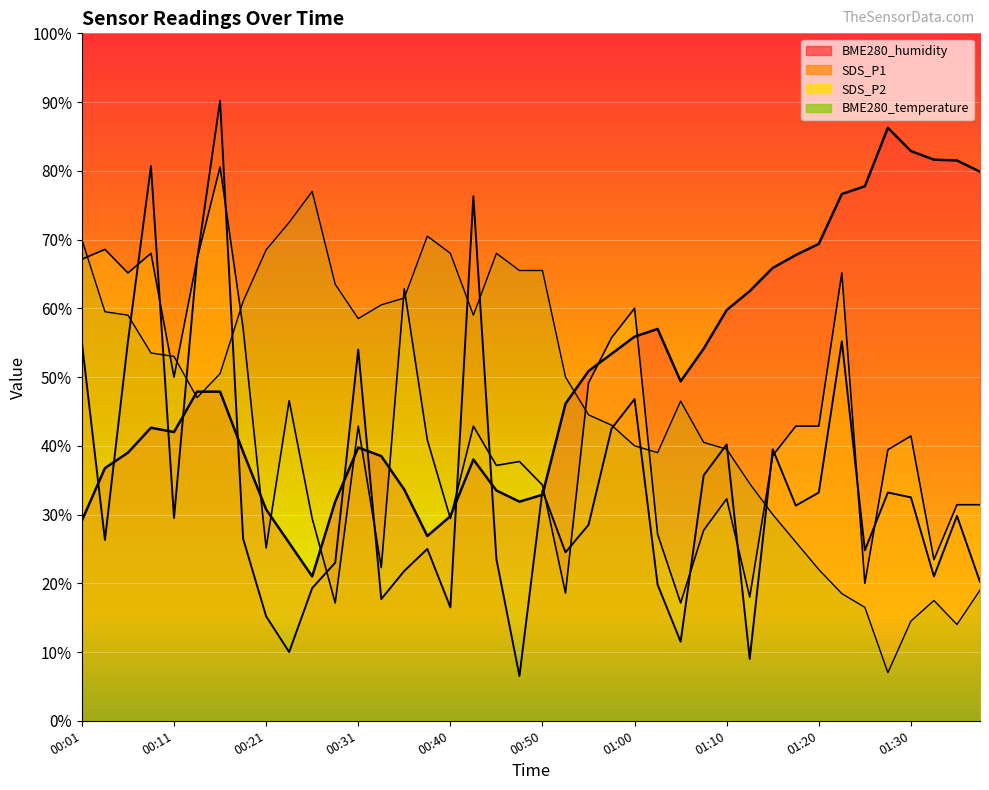

How many lines are shown in the chart?

4